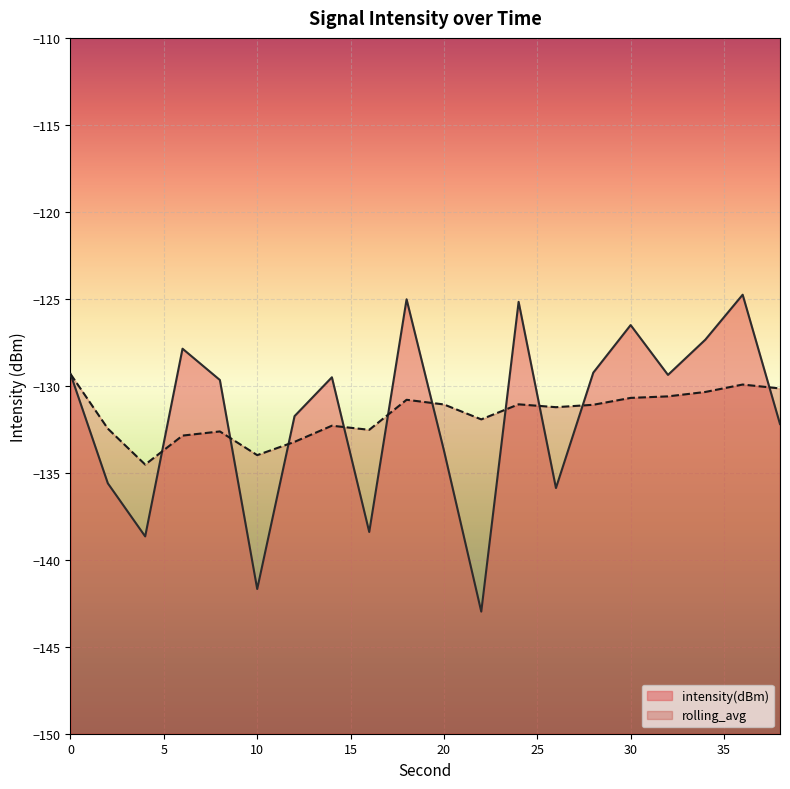

How many interior local valleys does the intensity(dBm) series have?

6